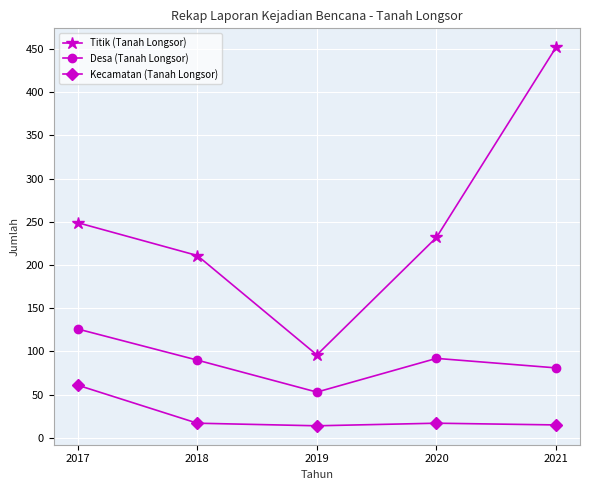

How many categories are shown in the chart?

5